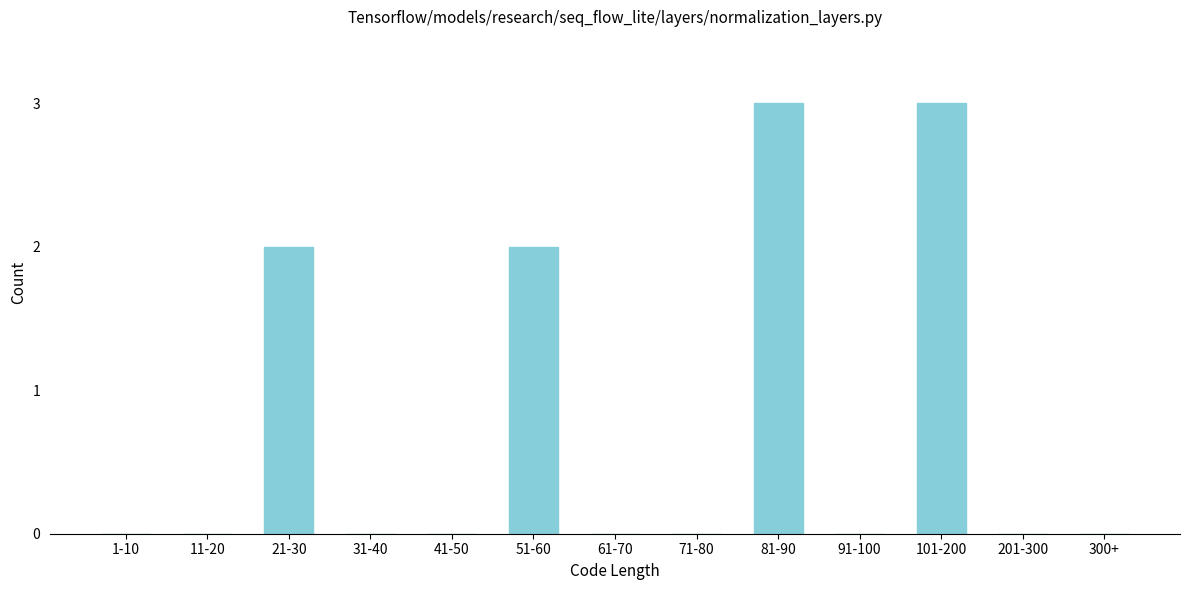

Reading left to right, transcribe all the data shown in this chart.

1-10=0	11-20=0	21-30=2	31-40=0	41-50=0	51-60=2	61-70=0	71-80=0	81-90=3	91-100=0	101-200=3	201-300=0	300+=0